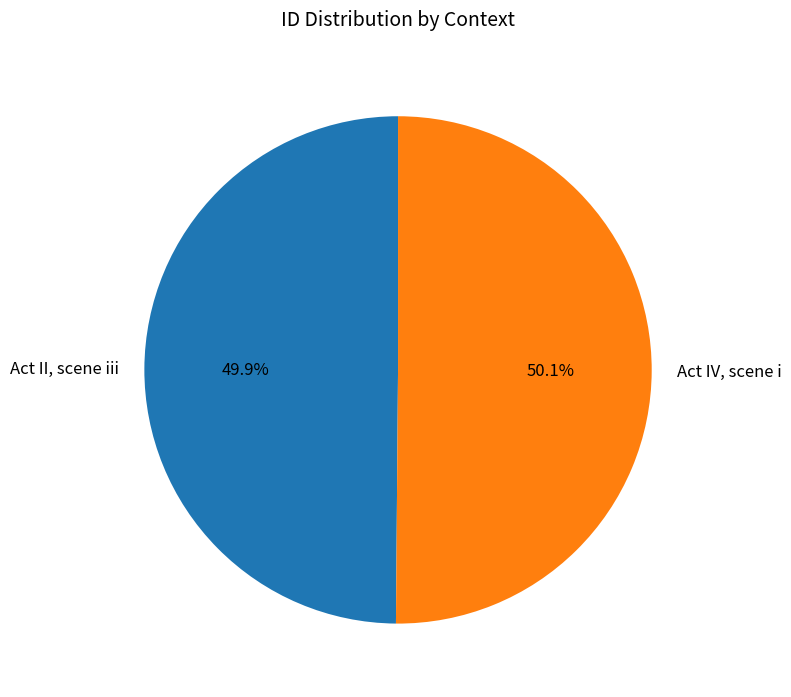

Is there any slice that represents more than half of the pie?

Yes